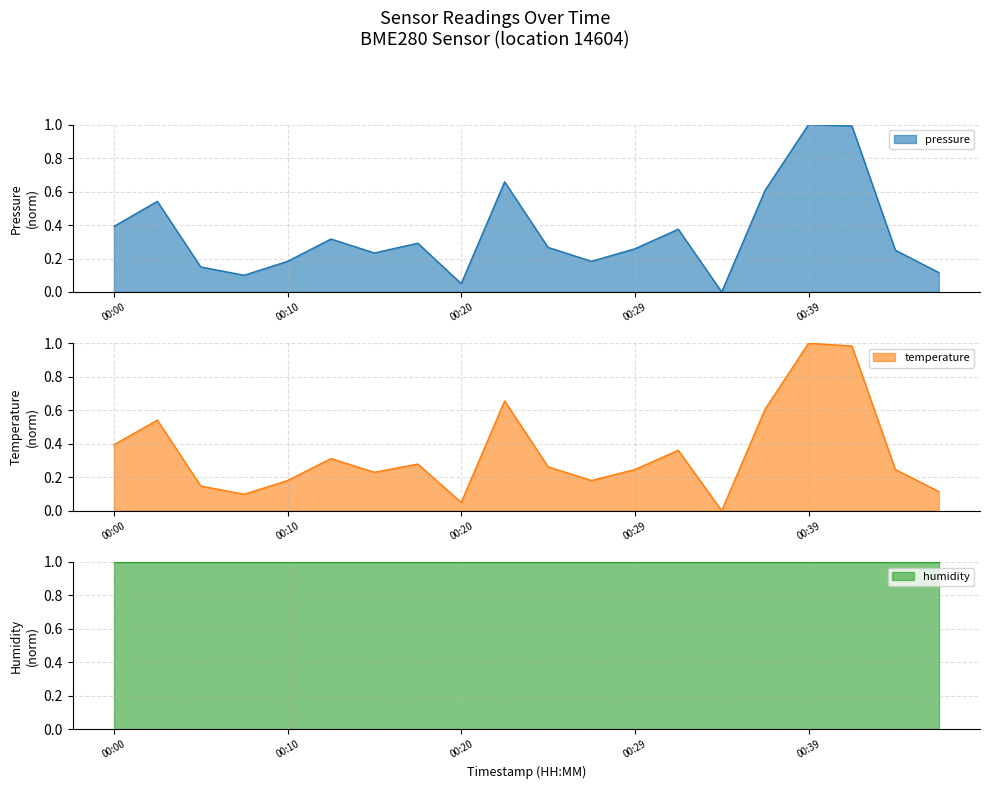

In pressure, how many points are higher than both neighbors (excluding endpoints)?

6